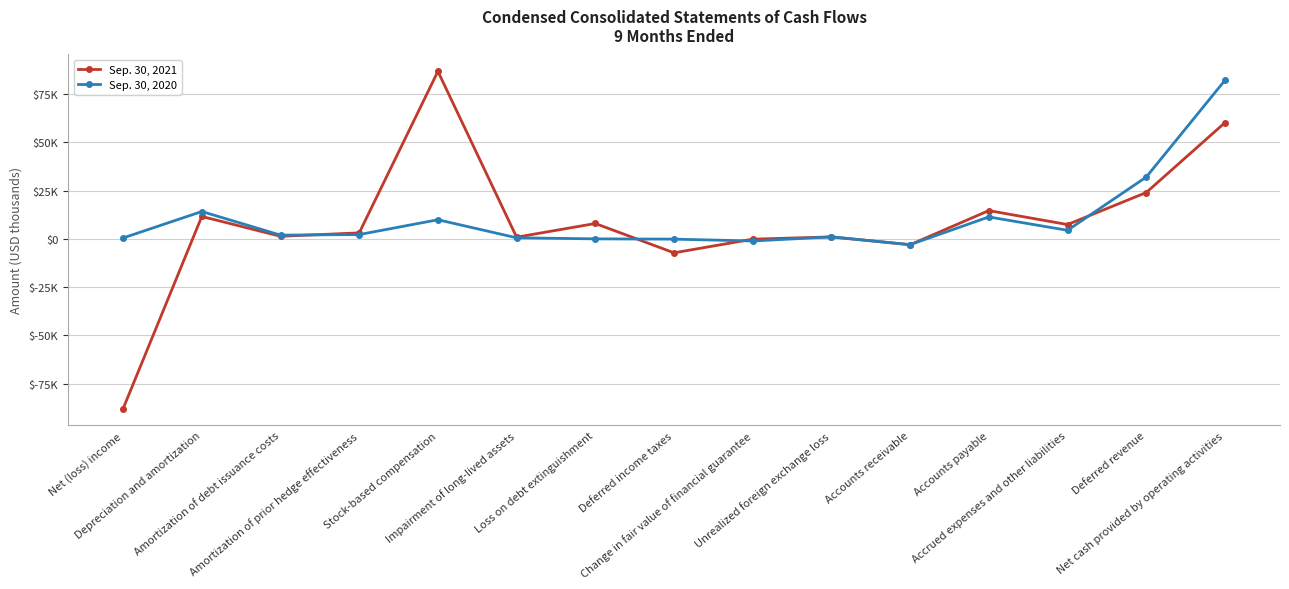

Is this an area chart (filled region under the line)?

No